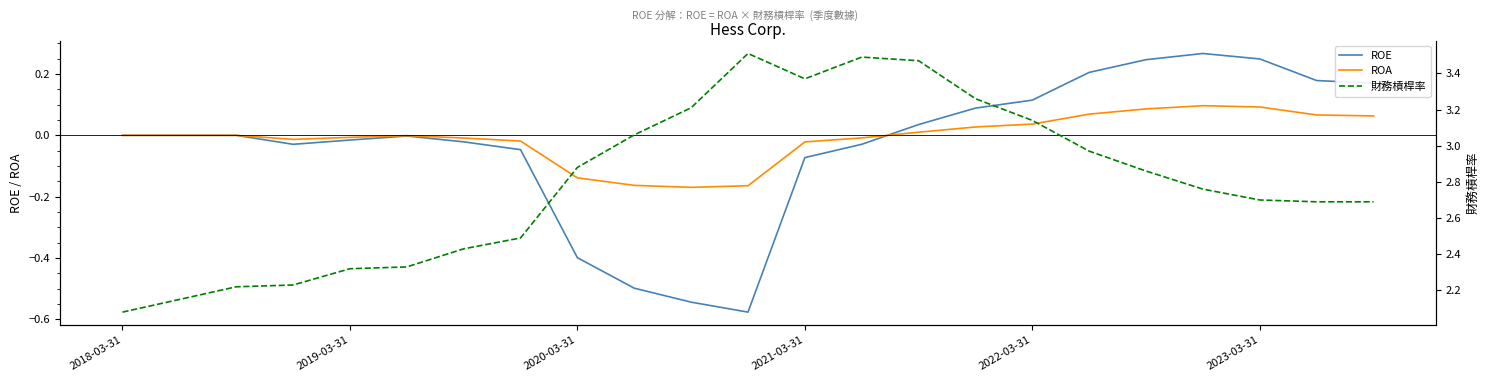

What is the minimum value for ROE?

-0.6